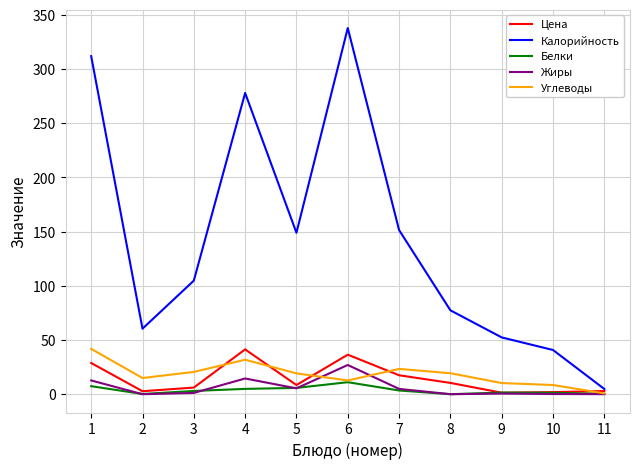

What is the maximum value for Белки?

11.1